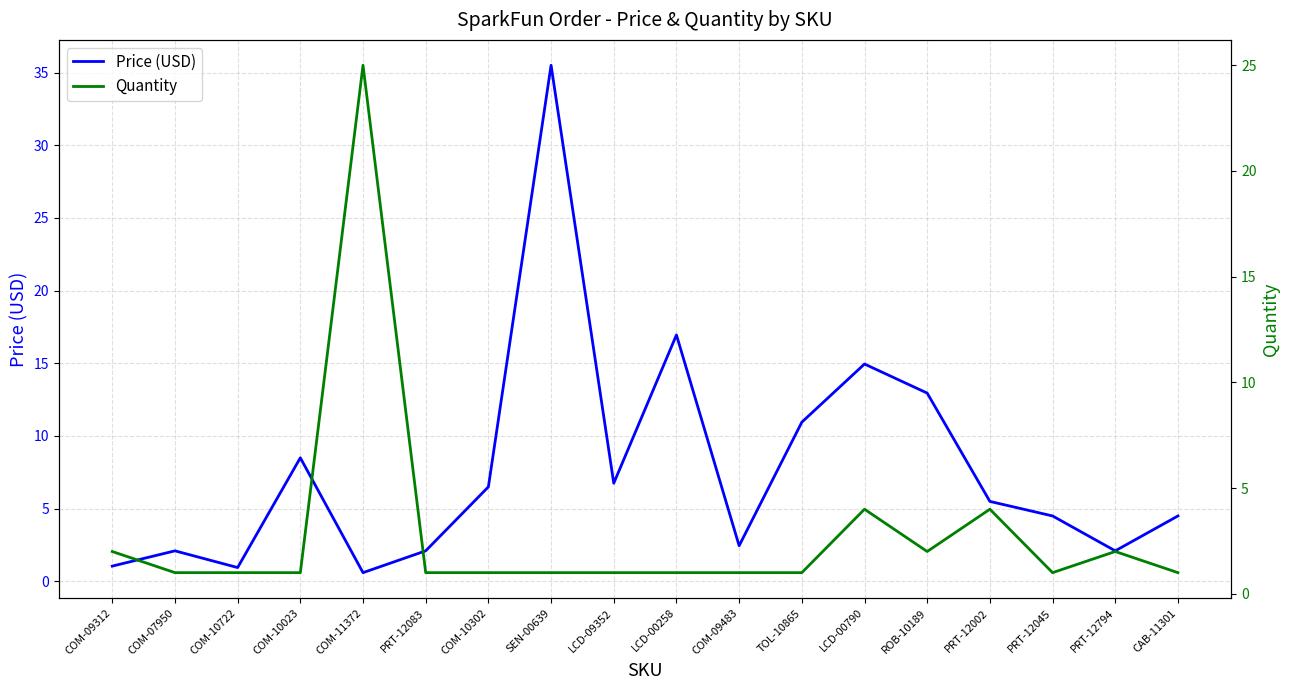

What is the lowest value of the Quantity series?

1.0